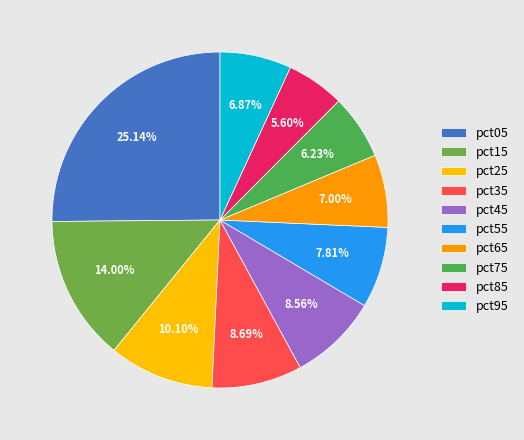

How many segments does this pie chart have?

10